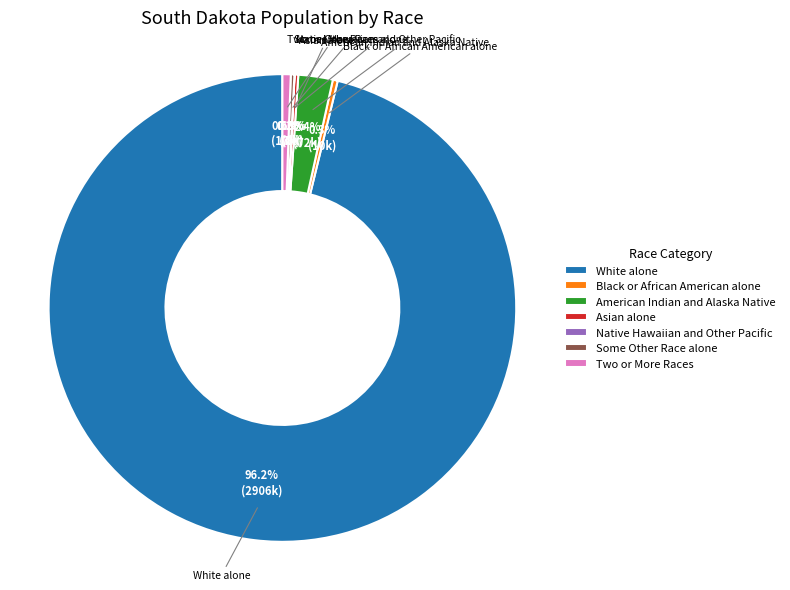

Is there a majority slice in this chart?

Yes